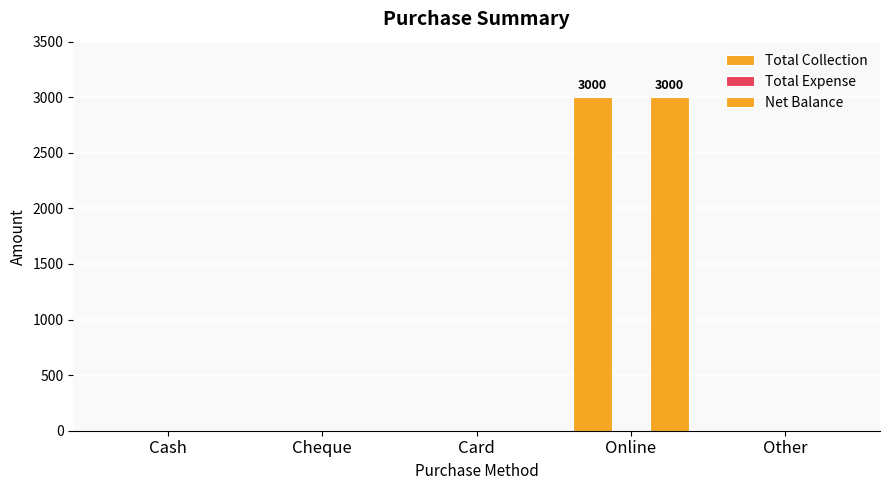

At which category is the sum across all series the highest?

Online